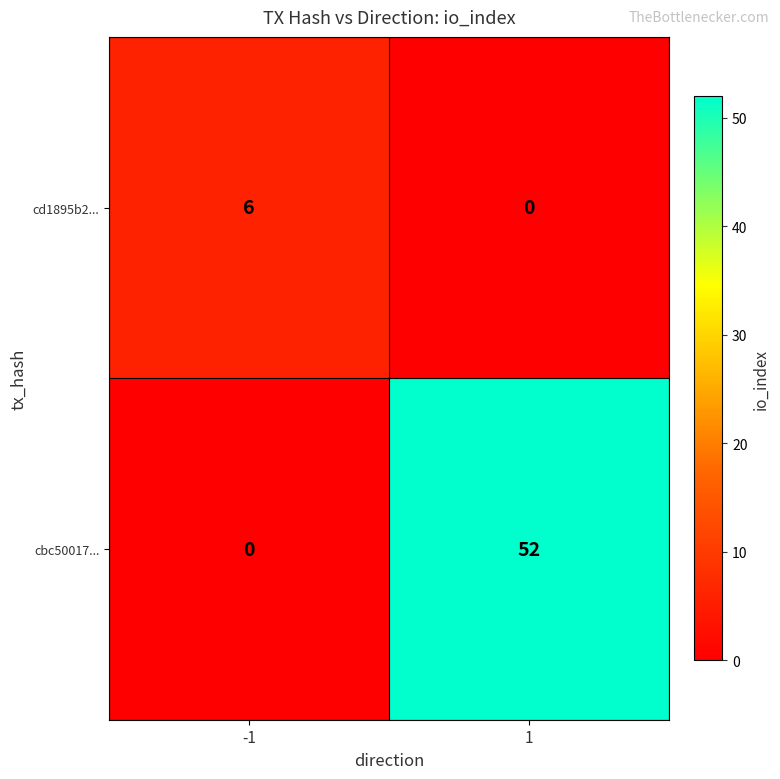

The cbc50017... series shows -18 at -1. True or false?

False